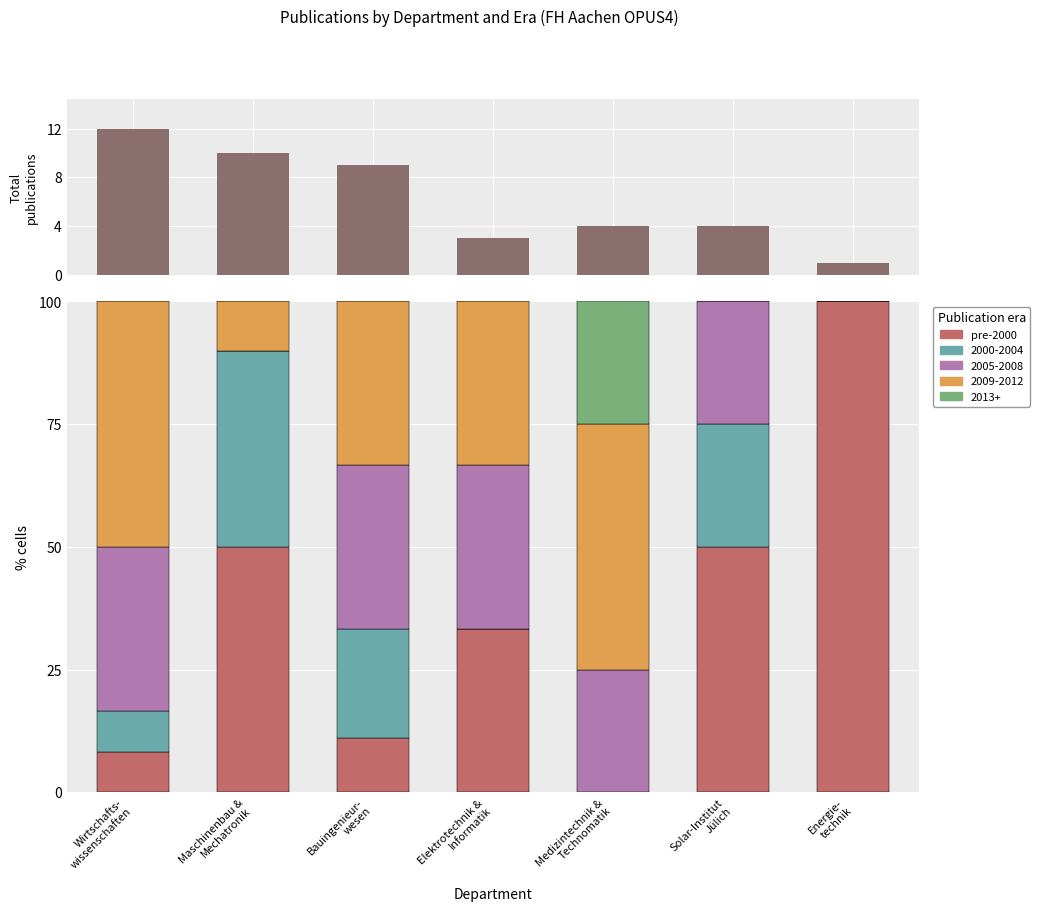

Rank the categories by pre-2000 value from lowest to highest.

Medizintechnik &
Technomatik, Wirtschafts-
wissenschaften, Bauingenieur-
wesen, Elektrotechnik &
Informatik, Maschinenbau &
Mechatronik, Solar-Institut
Jülich, Energie-
technik